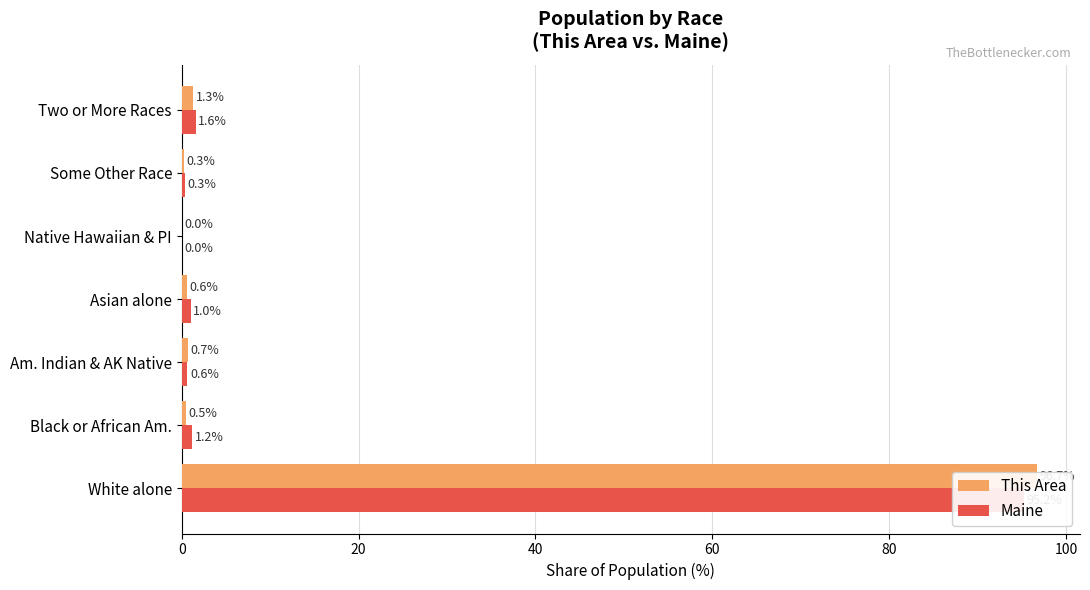

How many groups of bars are there?

7